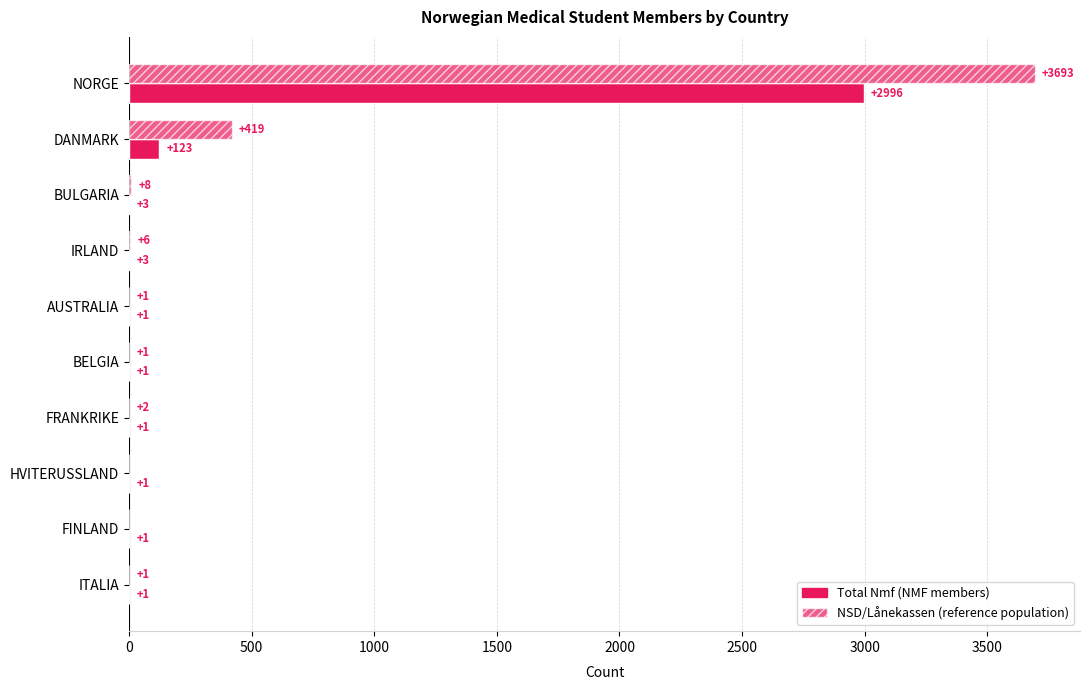

The NSD/Lånekassen (reference) series shows 1 at ITALIA. True or false?

True